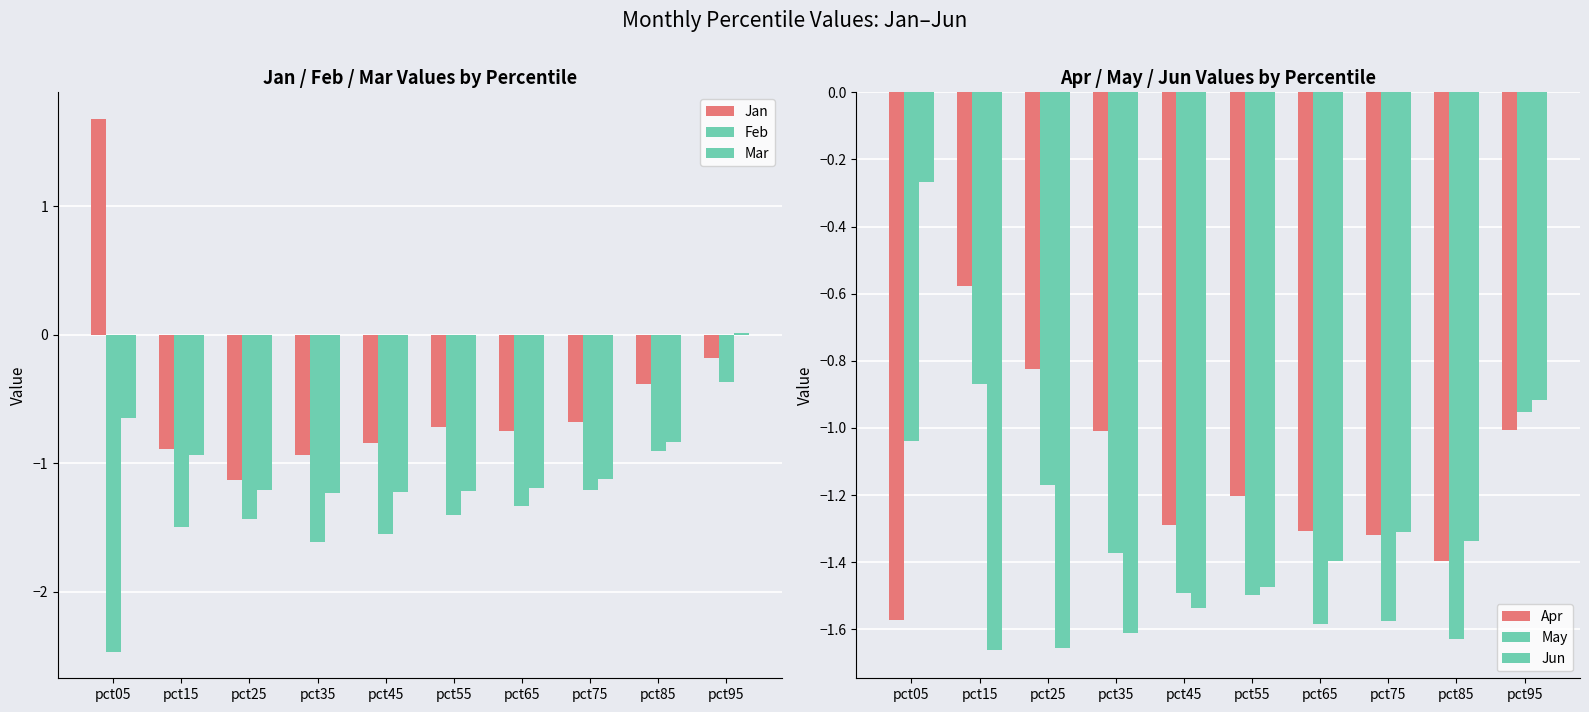

What is the total value across all series at pct15?

-6.4